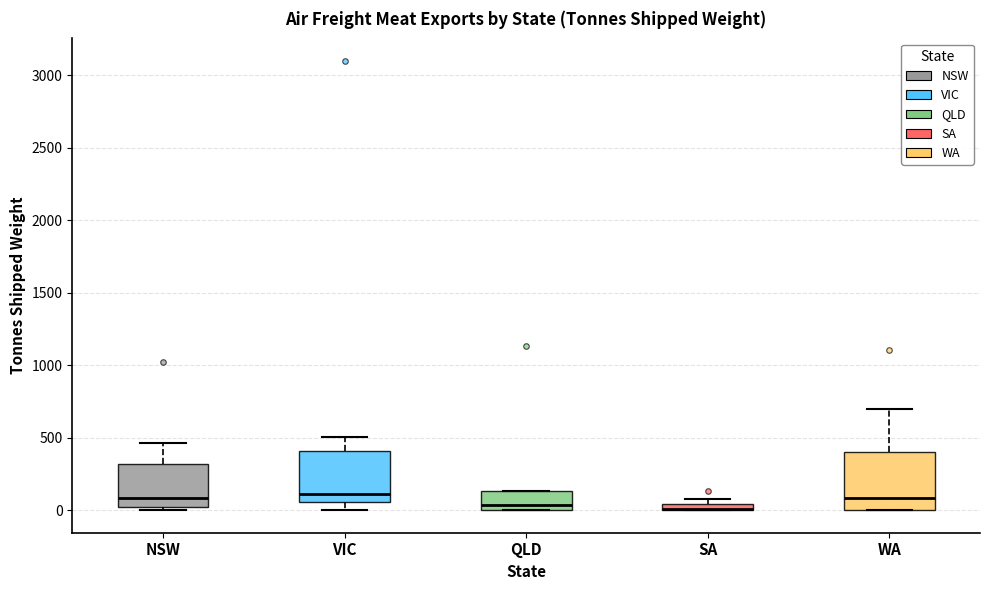

Where is the upper edge of the box for SA on the y-axis? The values are not printed on the chart, so give them approximately, as read against the axis.

50